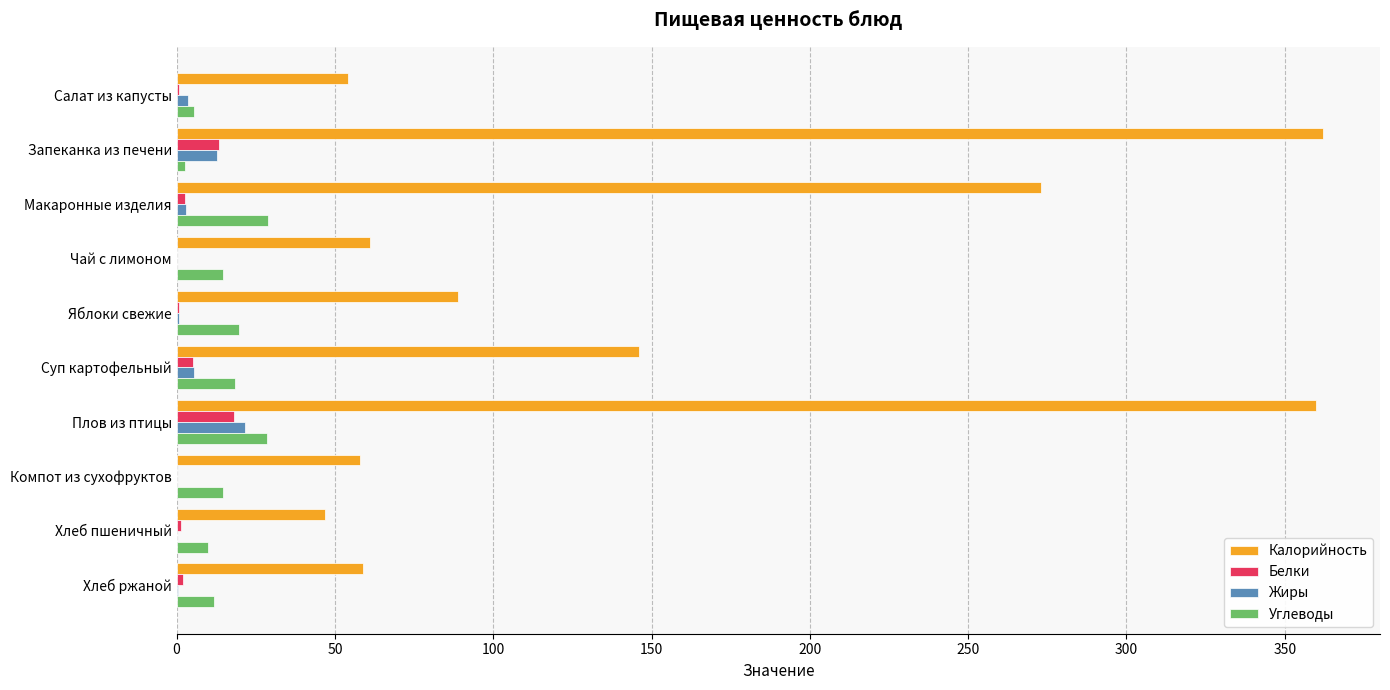

Is the value of Калорийность at Хлеб пшеничный greater than the value of Белки at Хлеб ржаной?

Yes